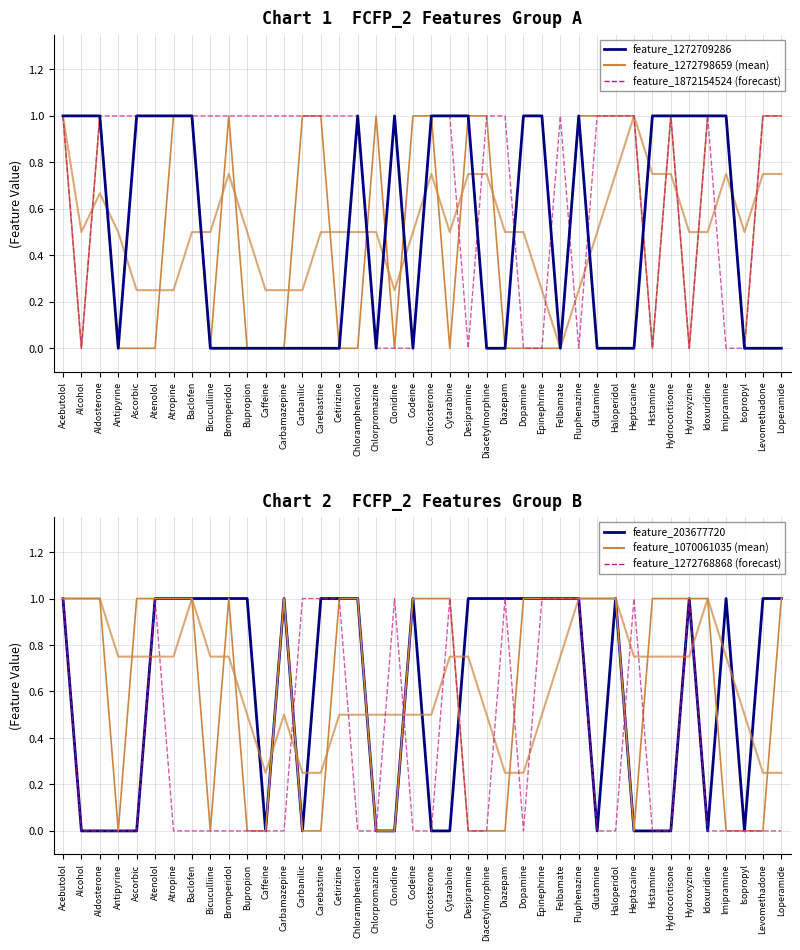

Count the number of categories in the chart.

40